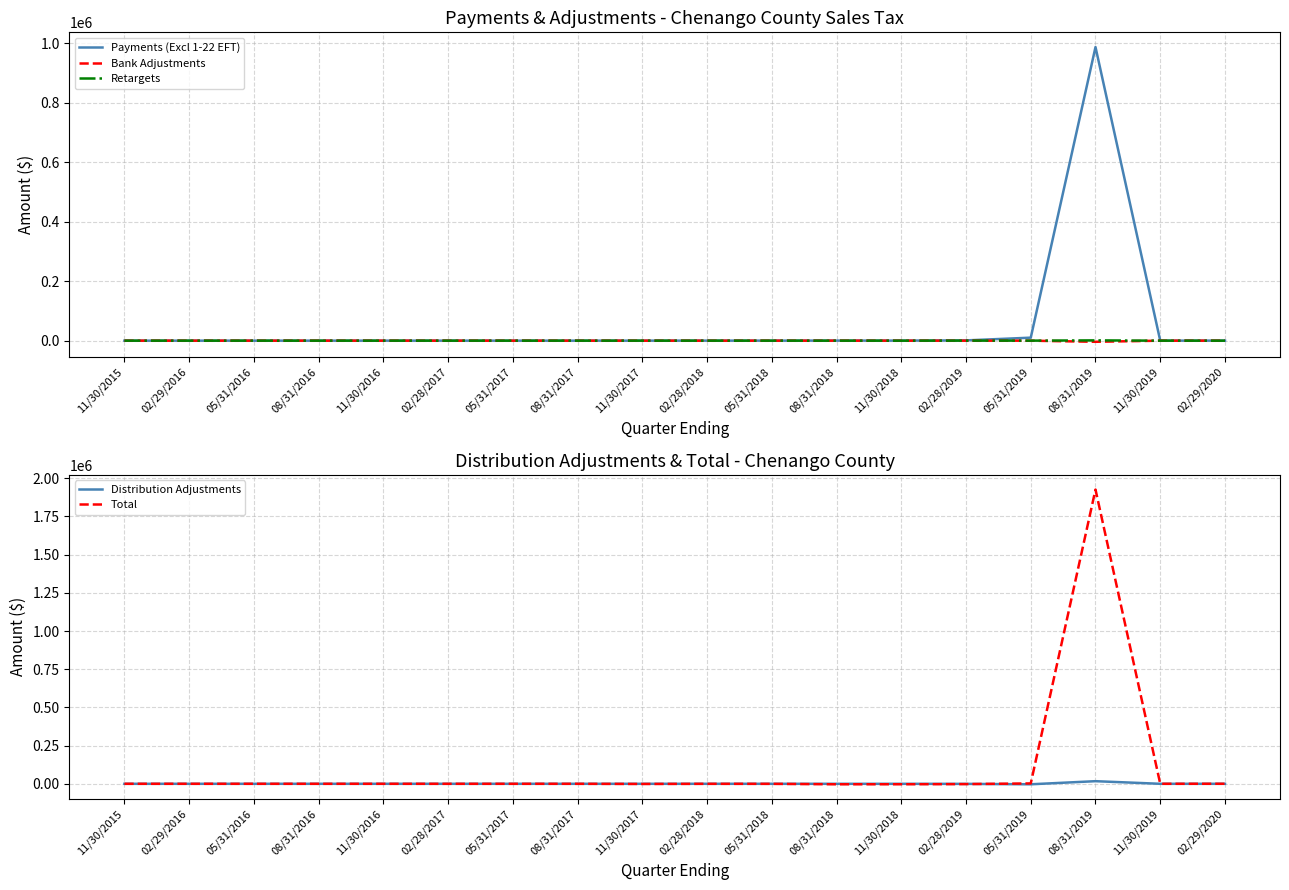

Is it true that Distribution Adjustments equals -5.5 at 11/30/2016?

False